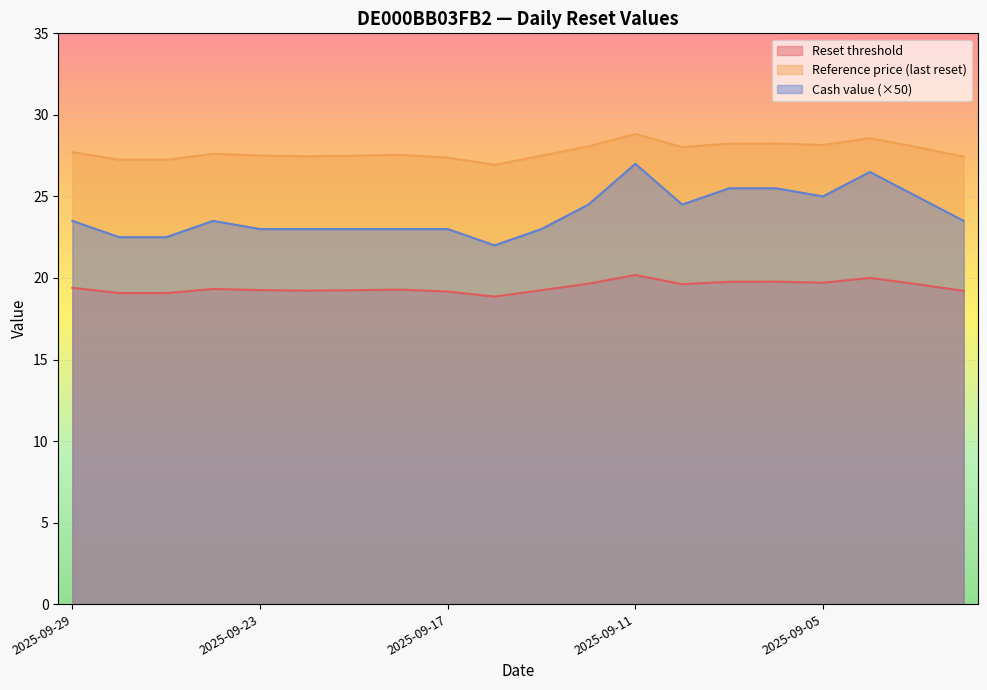

How many lines are shown in the chart?

3